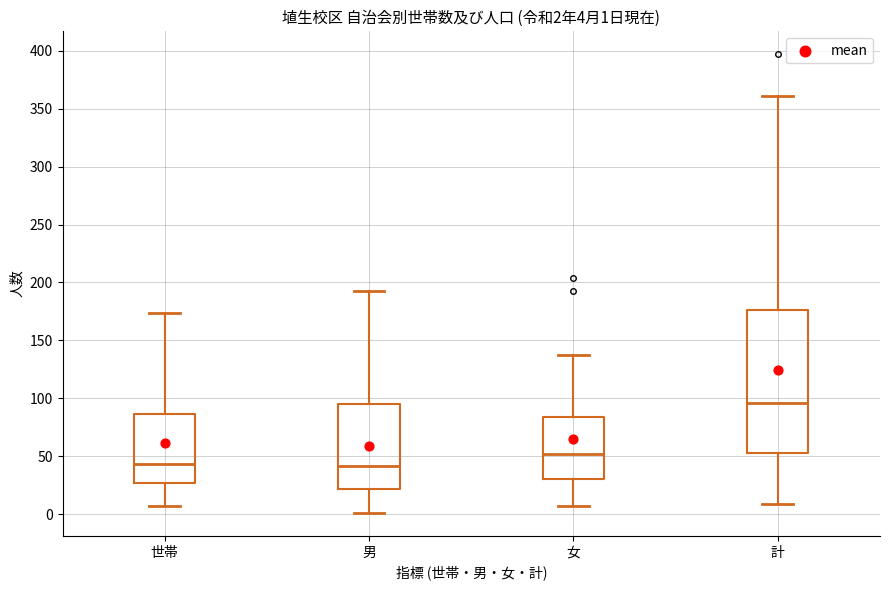

Which box is the tallest, from its lower edge to its upper edge?

計